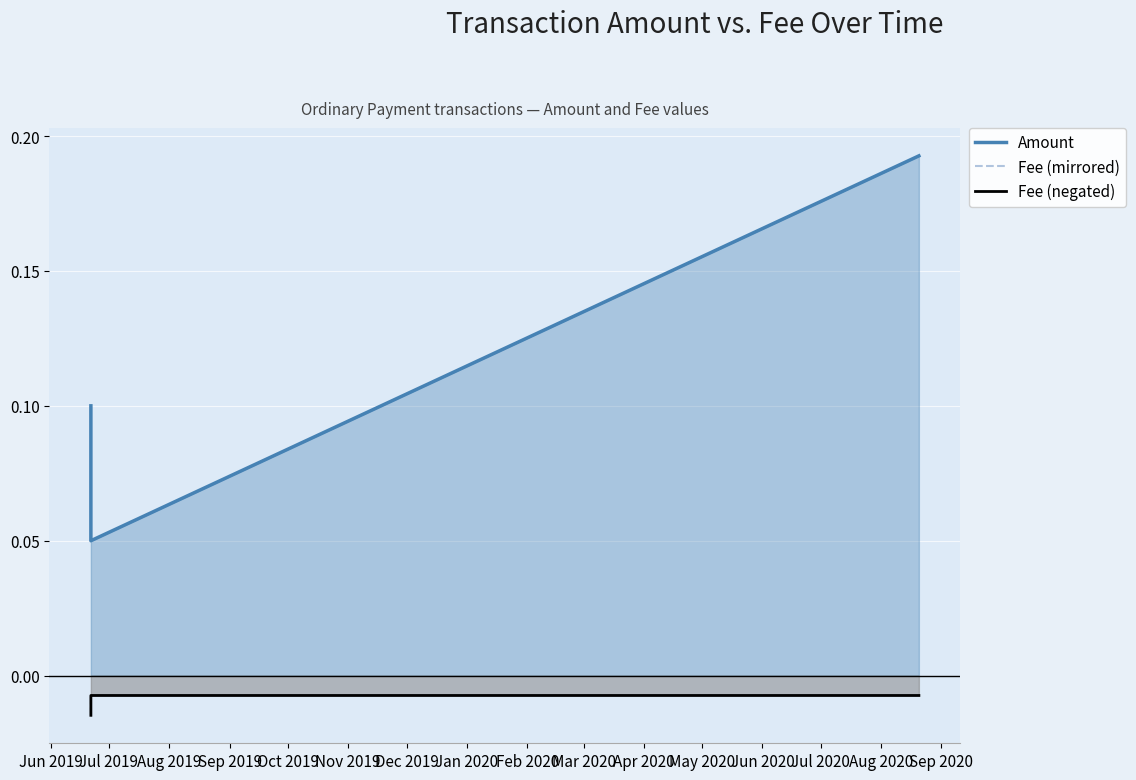

What are all the series names shown in the legend?

Amount, Fee (mirrored), Fee (negated)